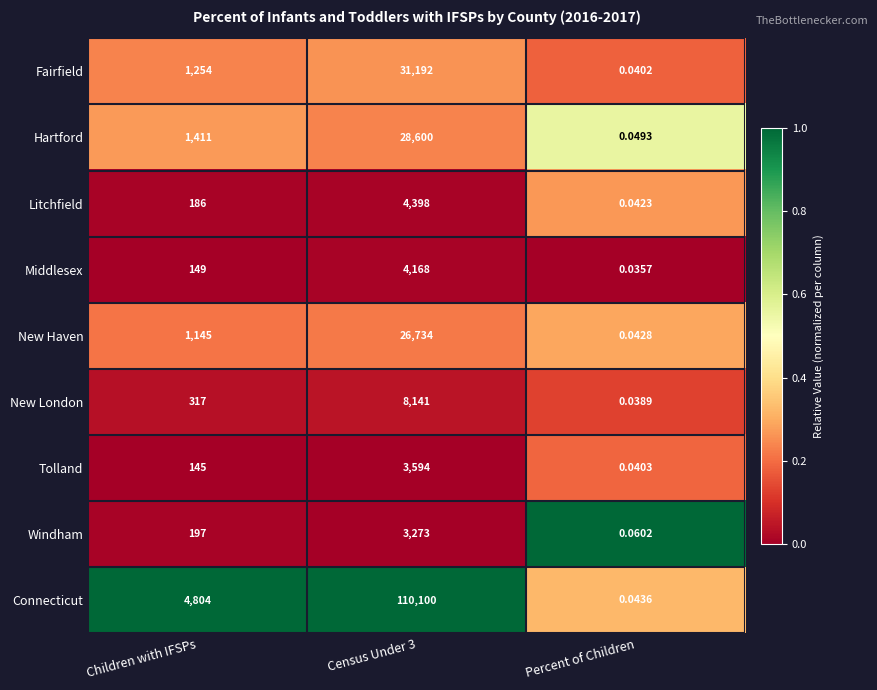

At which label is Tolland closest to 1797?

Children with IFSPs